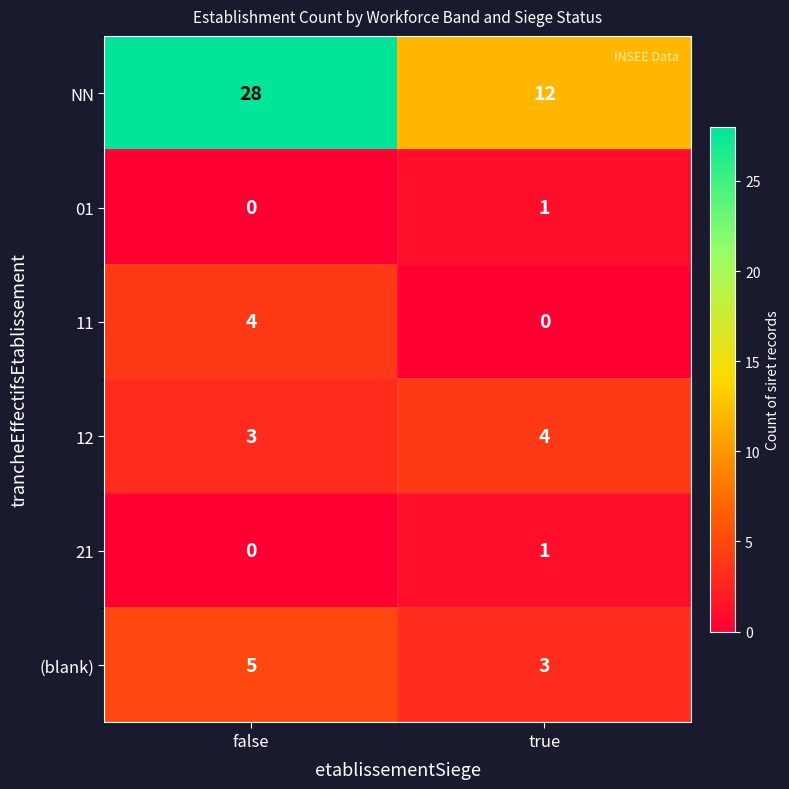

At how many categories does at least one series exceed 22?

1